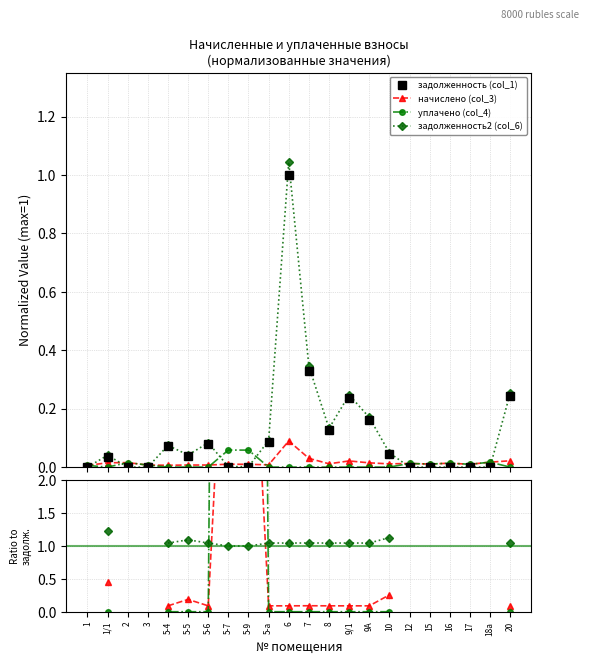

Rank the categories by задолженность (col_1) value from highest to lowest.

6, 7, 20, 9/1, 9А, 8, 5-а, 5-6, 5-4, 10, 5-5, 1/1, 5-7, 5-9, 1, 2, 3, 12, 15, 16, 17, 18а